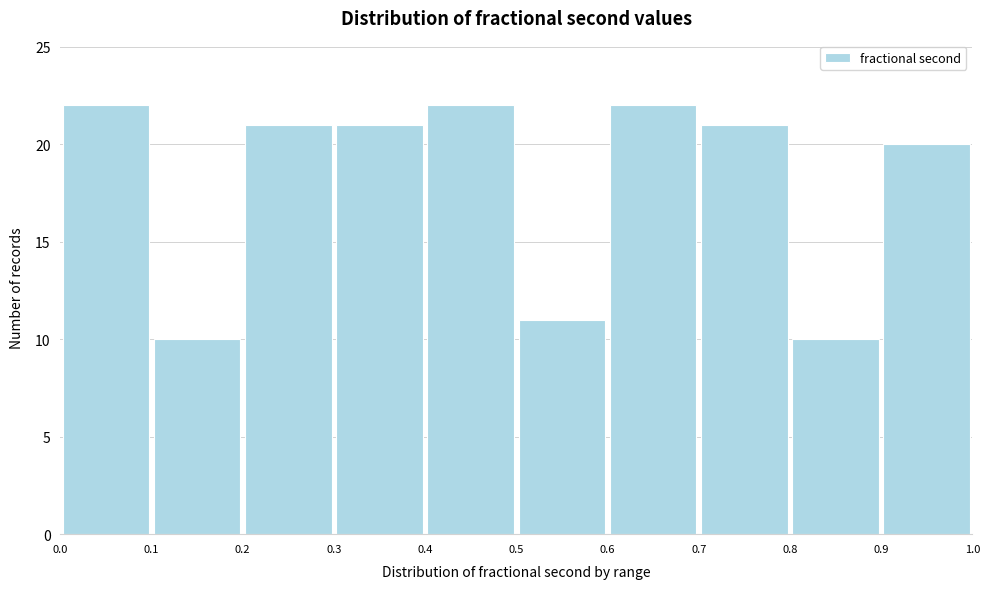

Reading left to right, transcribe this chart: for each bar, give the range it covers on the x-axis and its height. The values are not printed on the chart, so give them approximately, as read against the axis.

0.0 to 0.1: 22
0.1 to 0.2: 10
0.2 to 0.3: 21
0.3 to 0.4: 21
0.4 to 0.5: 22
0.5 to 0.6: 11
0.6 to 0.7: 22
0.7 to 0.8: 21
0.8 to 0.9: 10
0.9 to 1.0: 20